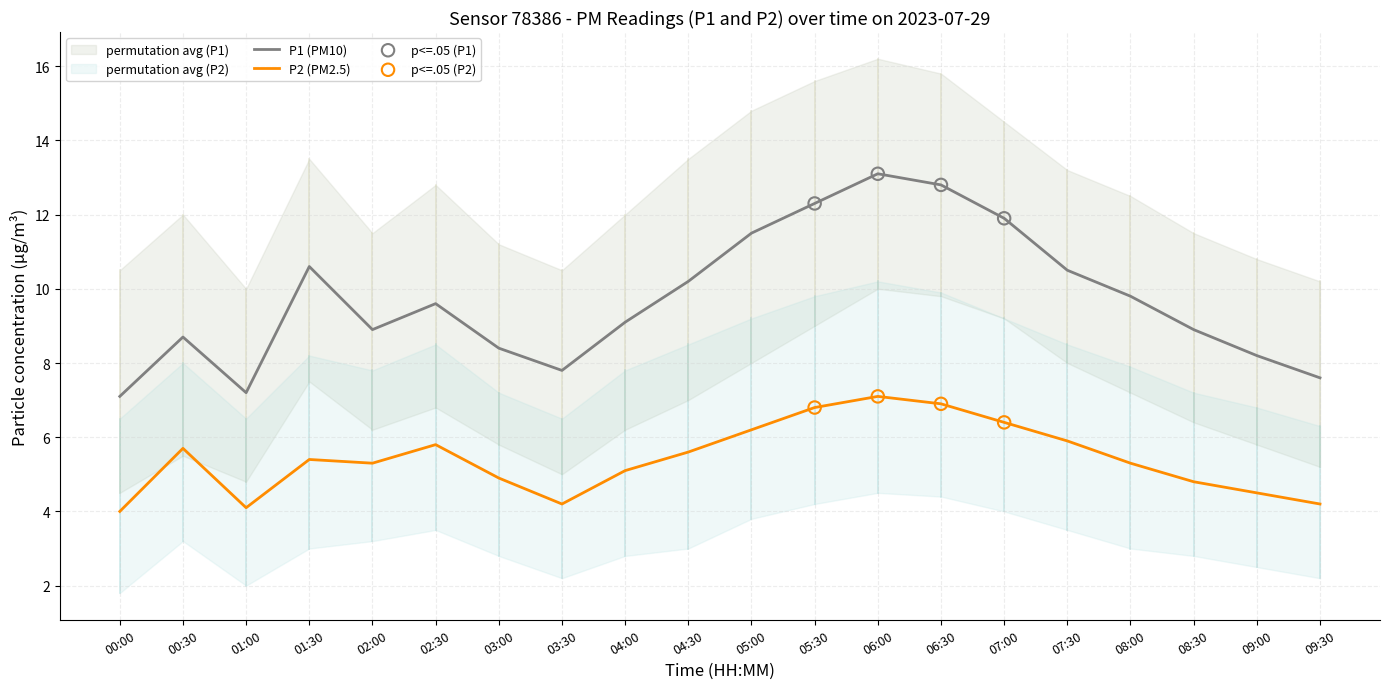

At which category is the sum across all series the highest?

06:00